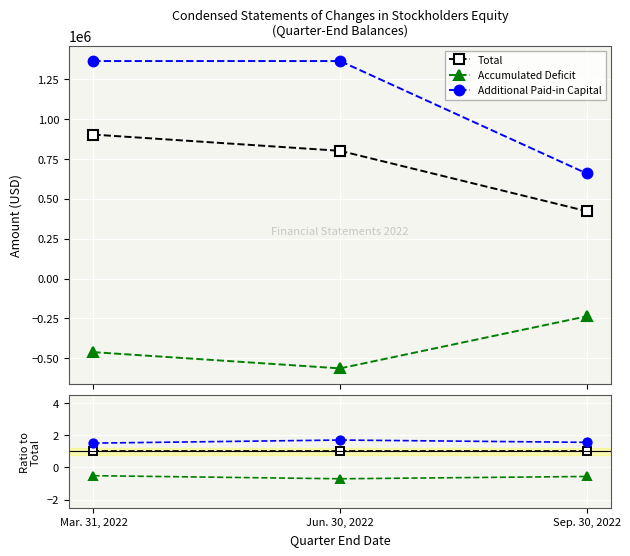

Which series has the largest total across all categories?

Additional Paid-in Capital